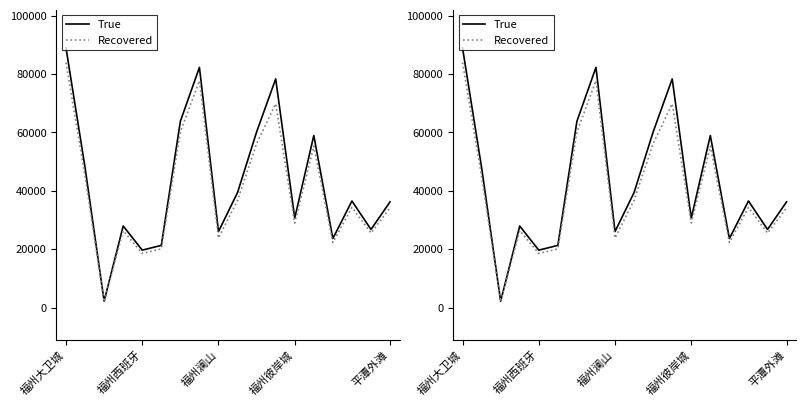

What is the lowest value of the Recovered series?

2058.9